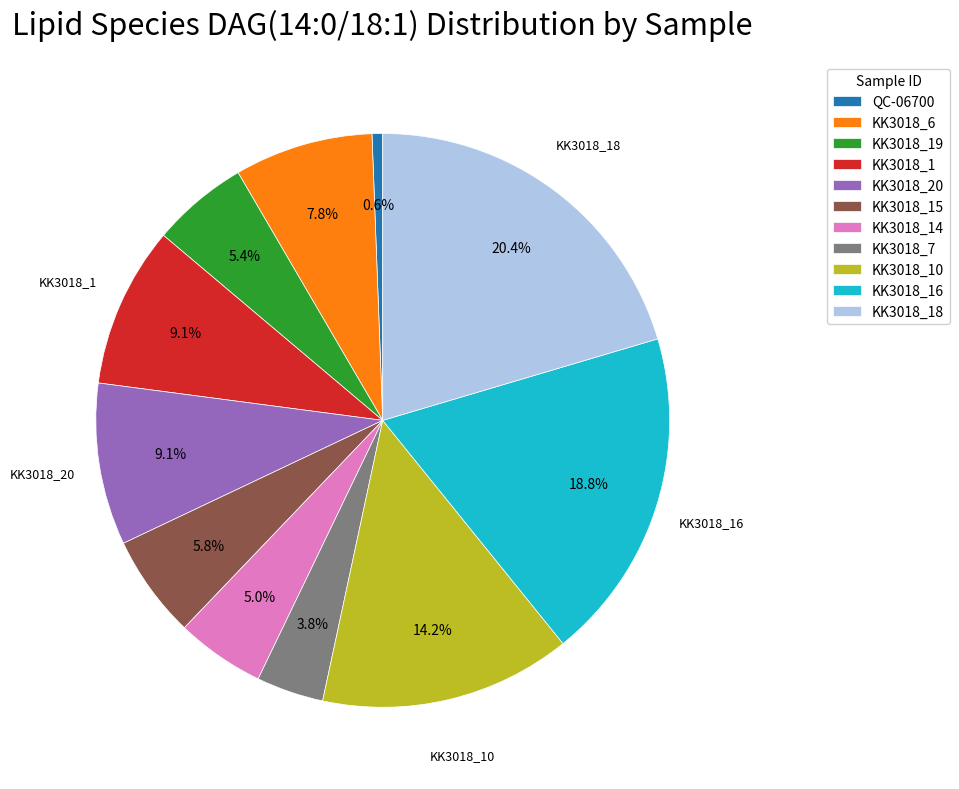

What is the total percentage of KK3018_19 and KK3018_6?

13.2%